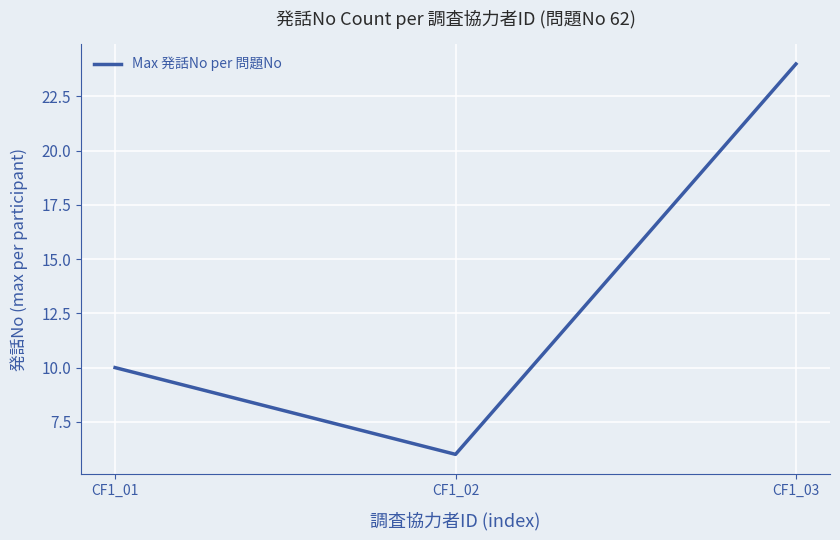

Count the values in the range 6 to 24.

3